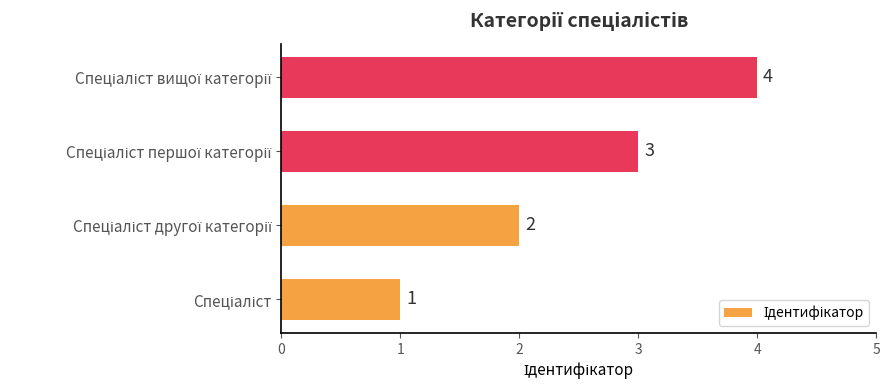

What is the sum of all values?

10